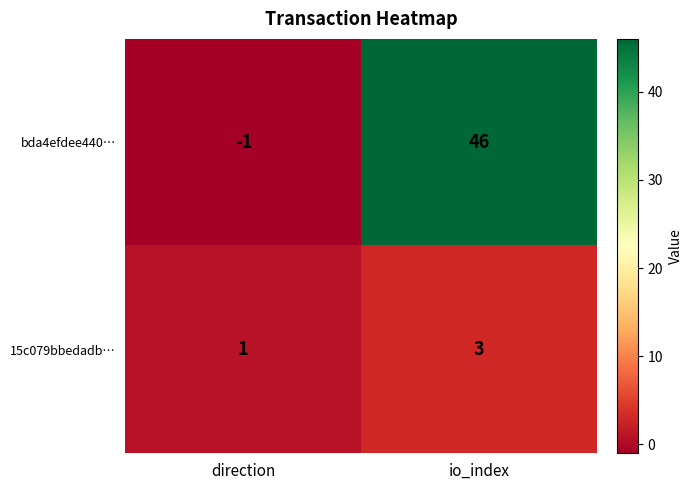

List the series in order of their peak value, lowest first.

15c079bbedadb…, bda4efdee440…